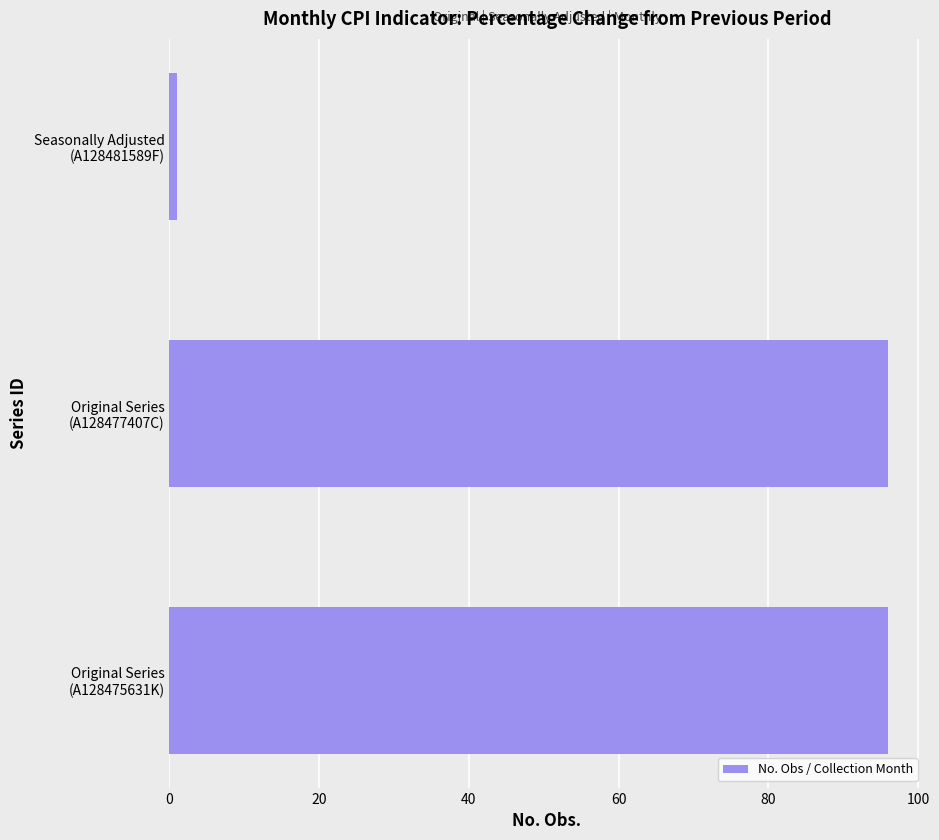

What is the maximum value shown in the chart?

96